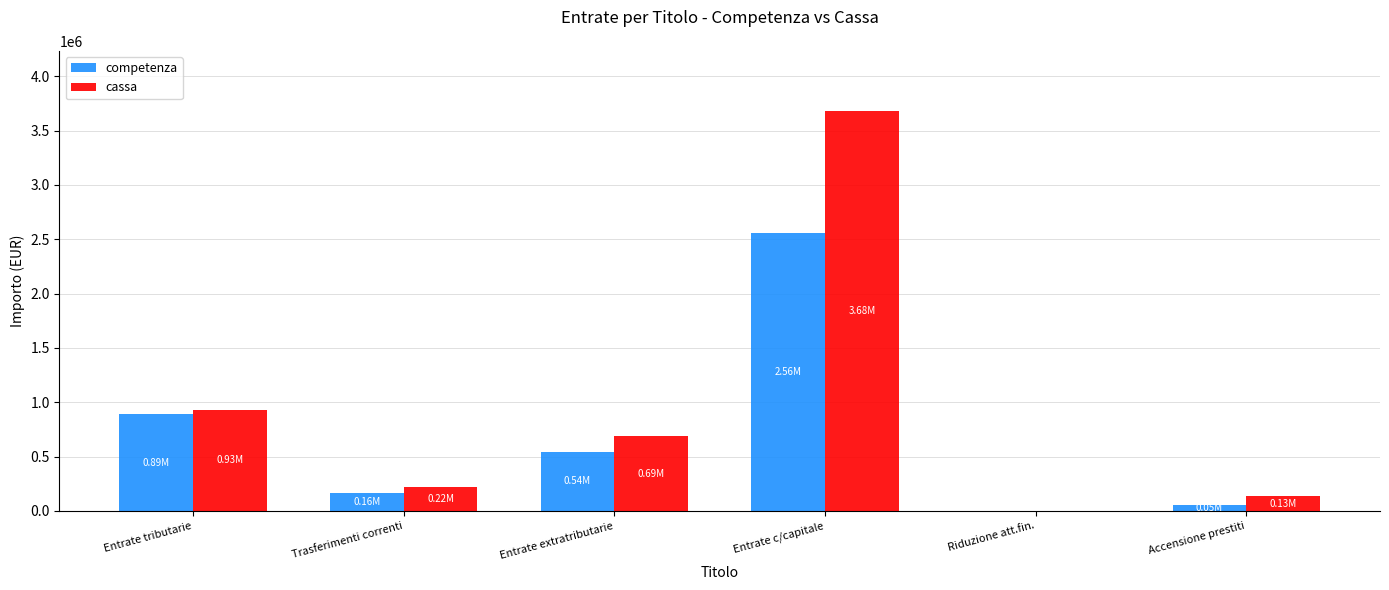

What is the sum of all competenza values?

4205272.6